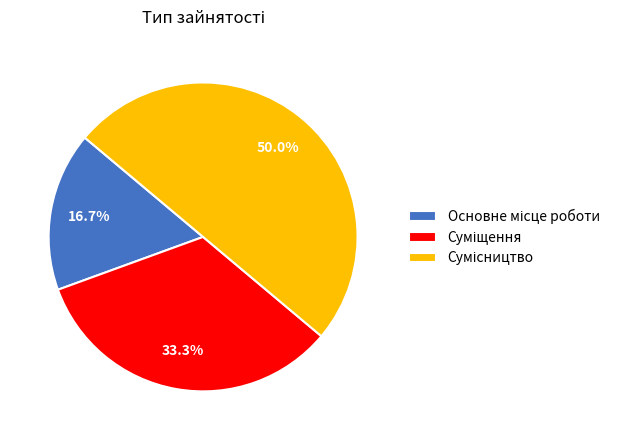

To the nearest percent, what is the difference between the Суміщення and Сумісництво slice percentages?

17%